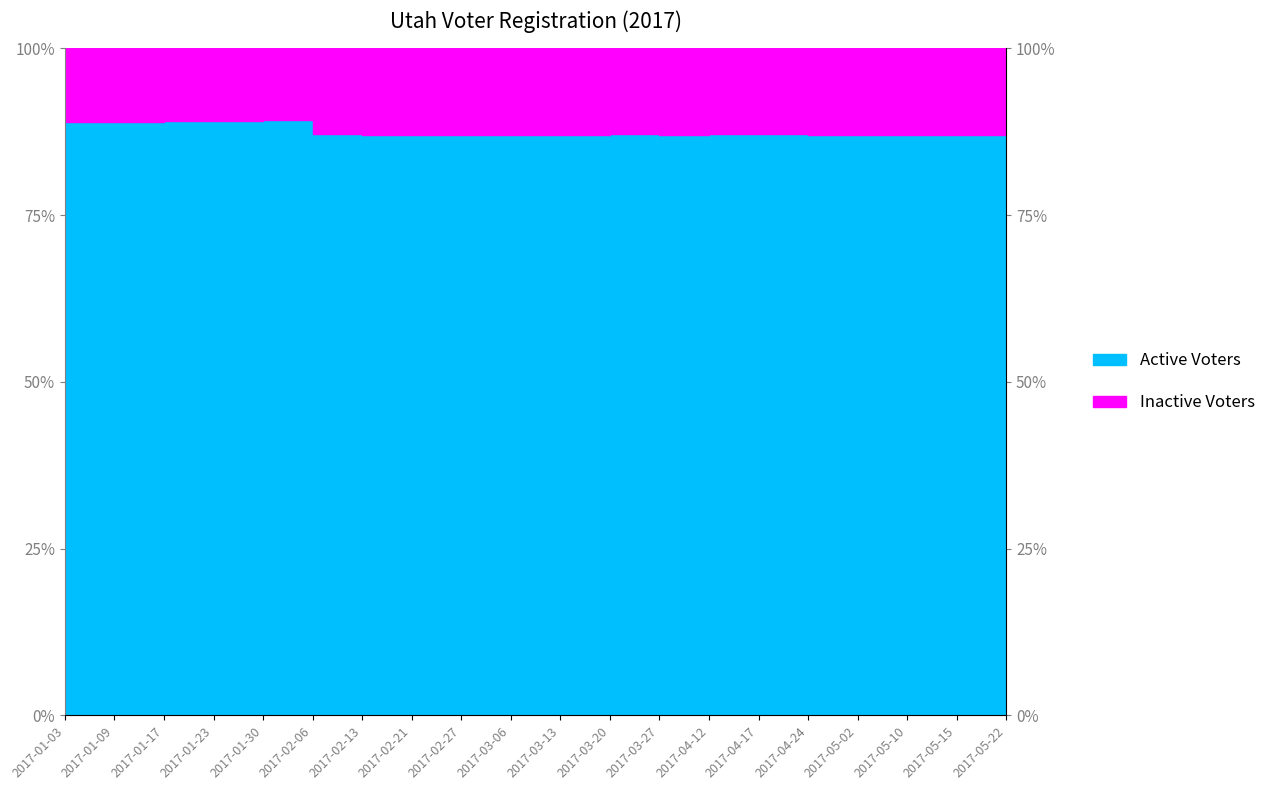

What is the difference between the maximum and minimum values?

2.3